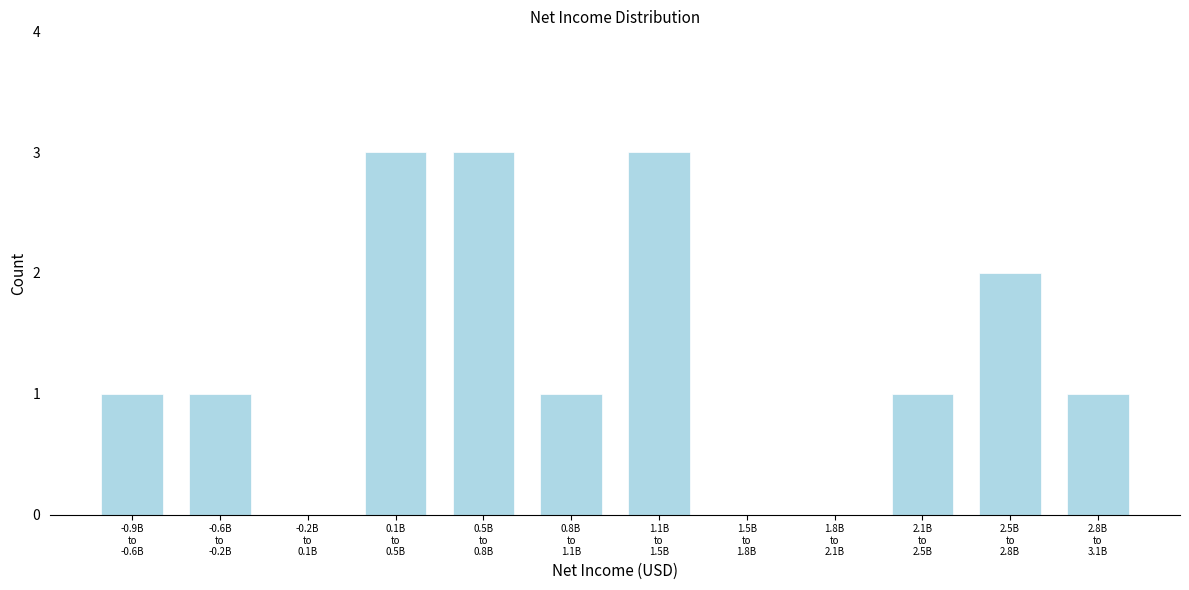

What is the greatest value displayed?

3